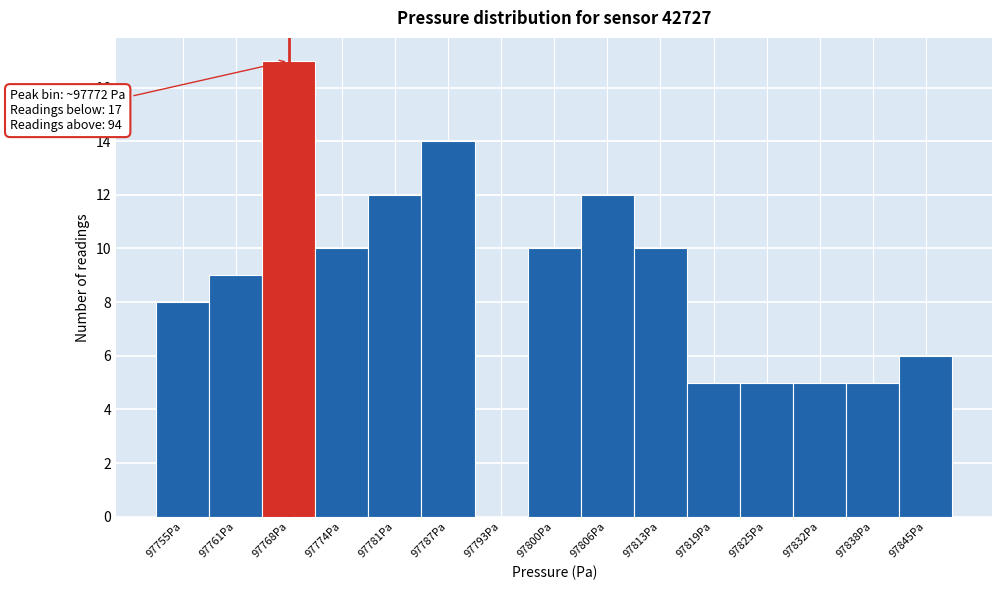

Reading right to left, list all the values displayed in this chart.

97845Pa=6	97838Pa=5	97832Pa=5	97825Pa=5	97819Pa=5	97813Pa=10	97806Pa=12	97800Pa=10	97793Pa=0	97787Pa=14	97781Pa=12	97774Pa=10	97768Pa=17	97761Pa=9	97755Pa=8